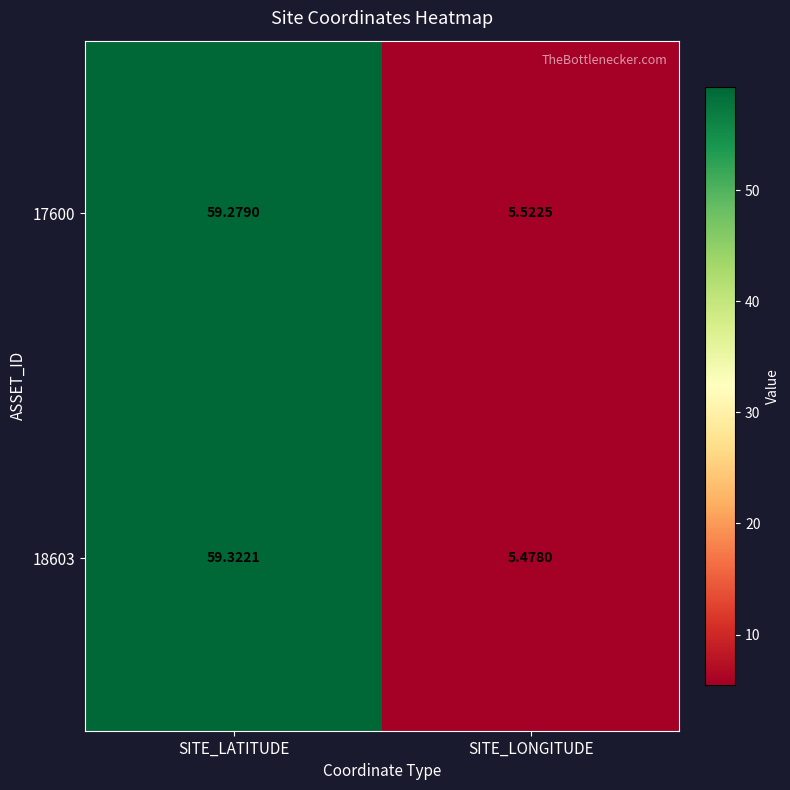

At which category is the sum across all series the highest?

SITE_LATITUDE